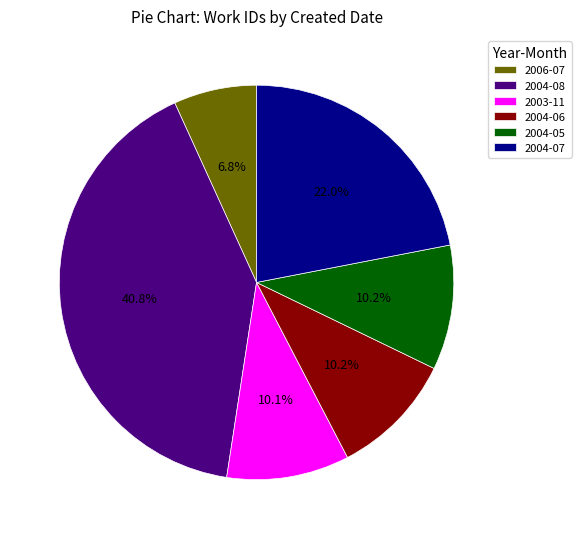

Is the sum of 2004-07 and 2003-11 greater than half?

No